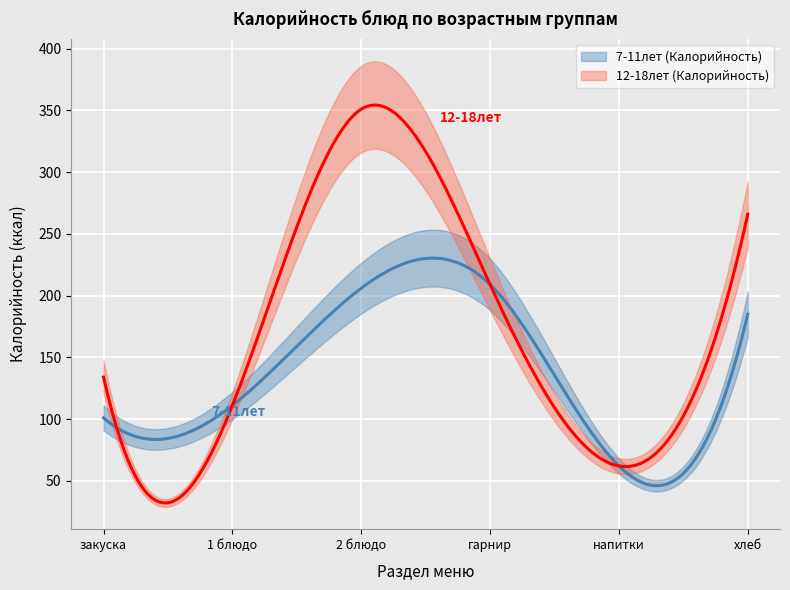

Is this an area chart (filled region under the line)?

No